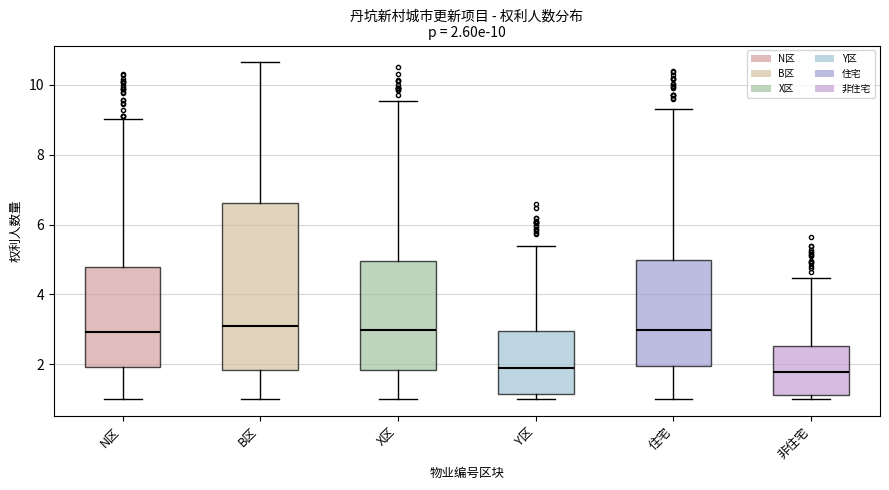

Comparing the boxes themselves (not the whiskers), which one is the tallest?

B区